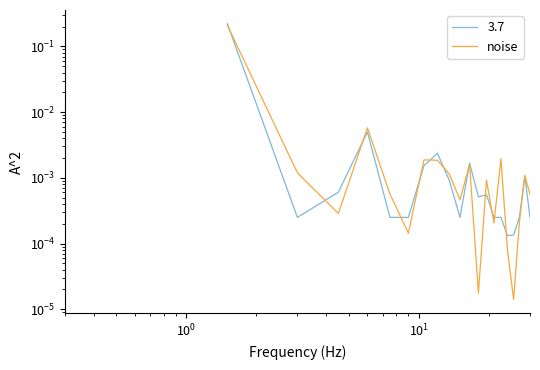

How many points are higher than both their immediate neighbors (excluding endpoints)?

6